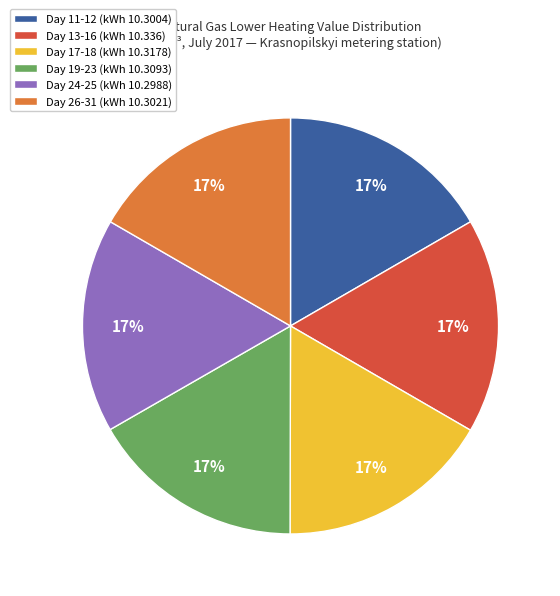

To the nearest percent, what is the average slice percentage?

17%